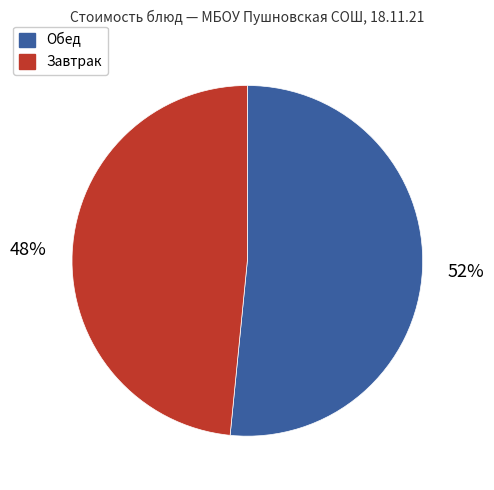

How many segments does this pie chart have?

2